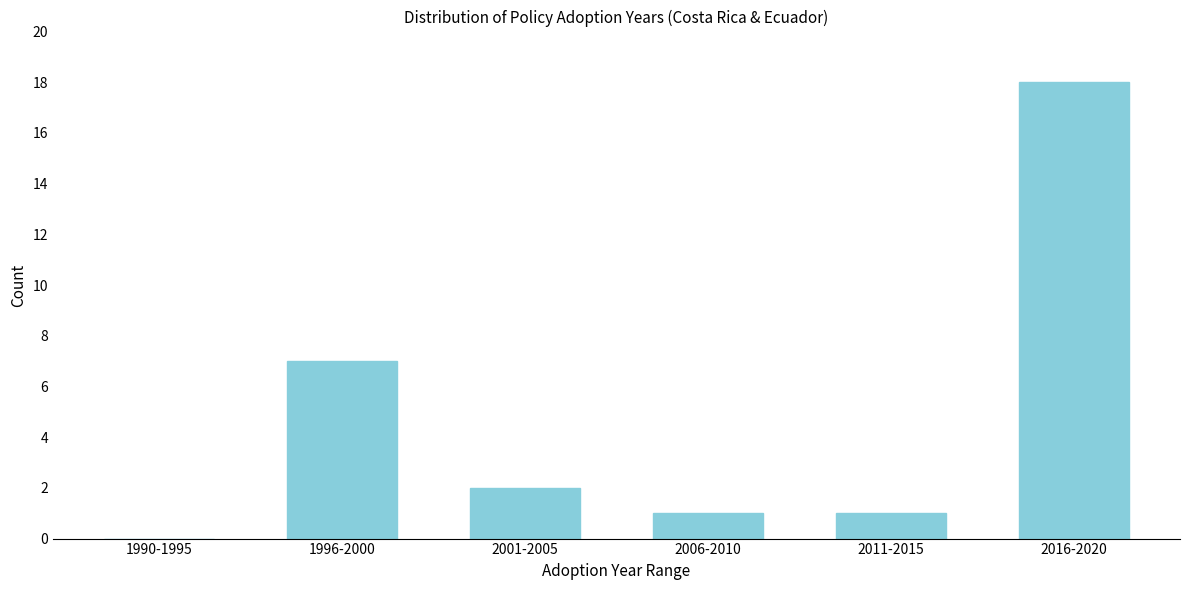

Reading left to right, what are all the values shown in this chart?

1990-1995=0	1996-2000=7	2001-2005=2	2006-2010=1	2011-2015=1	2016-2020=18